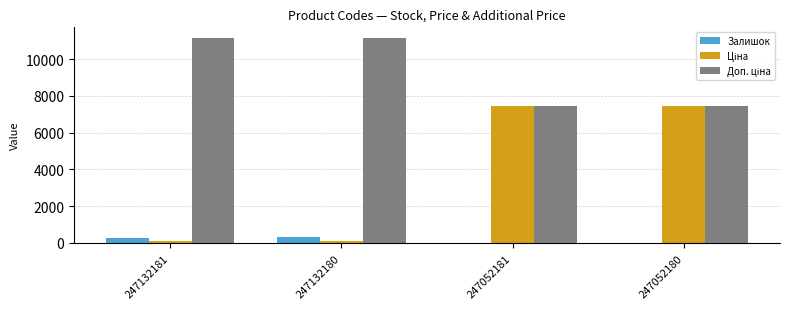

The Ціна series shows 35.4 at 247132180. True or false?

False